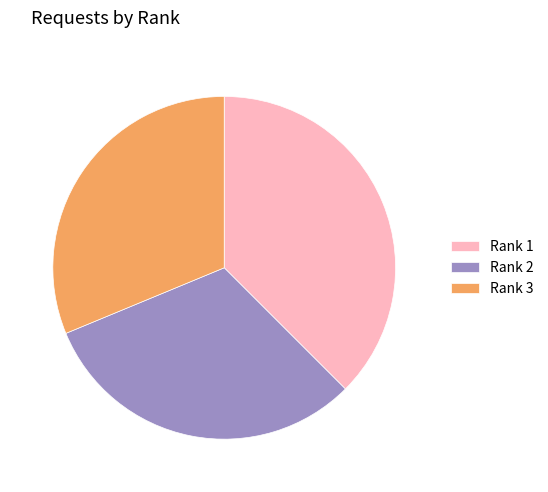

Does any single category account for the majority?

No